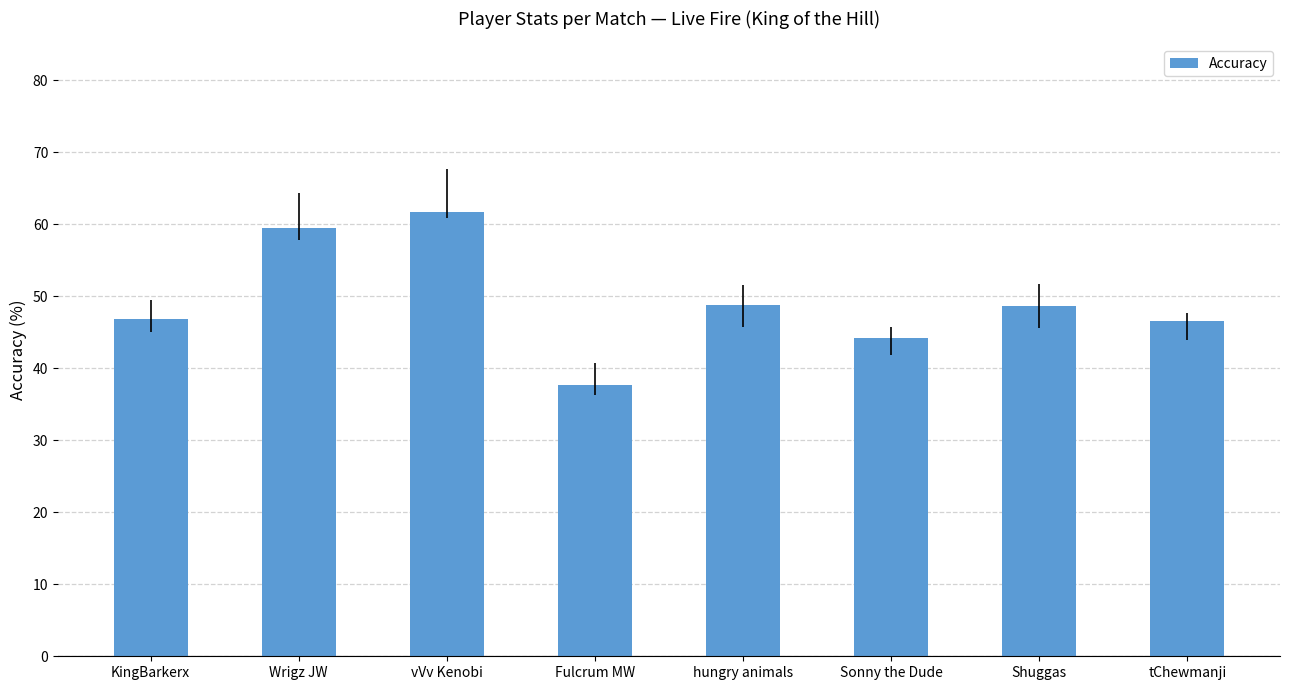

The value at Sonny the Dude is 20.0. True or false?

False